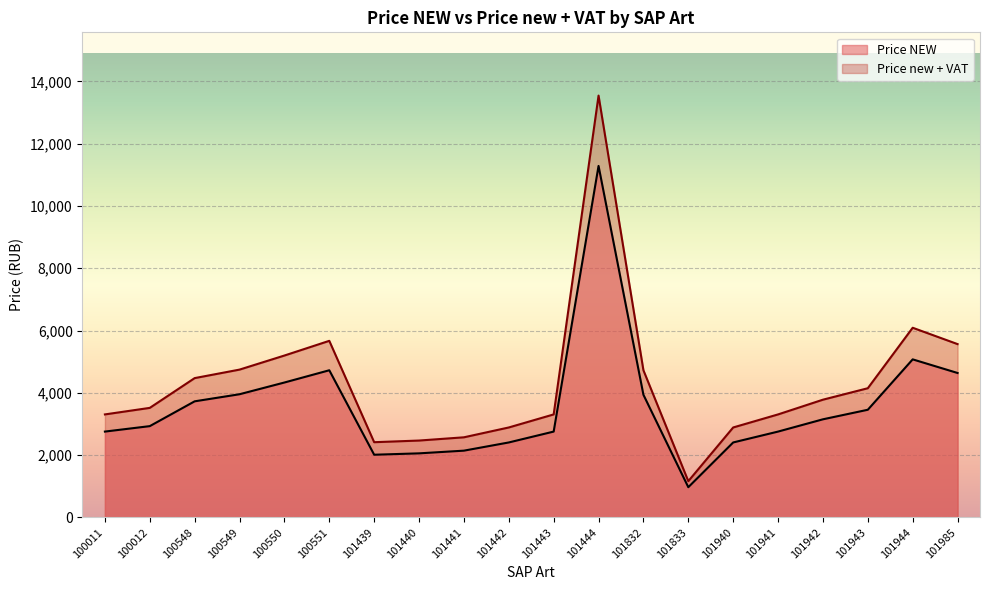

What is the lowest value of the Price new + VAT series?

1164.0